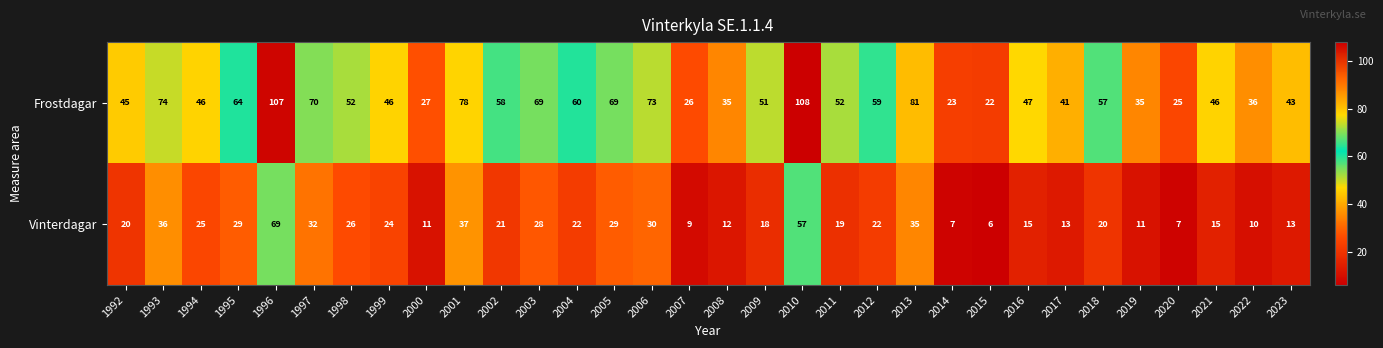

What is the difference between the second highest and minimum values in the Vinterdagar series?

51